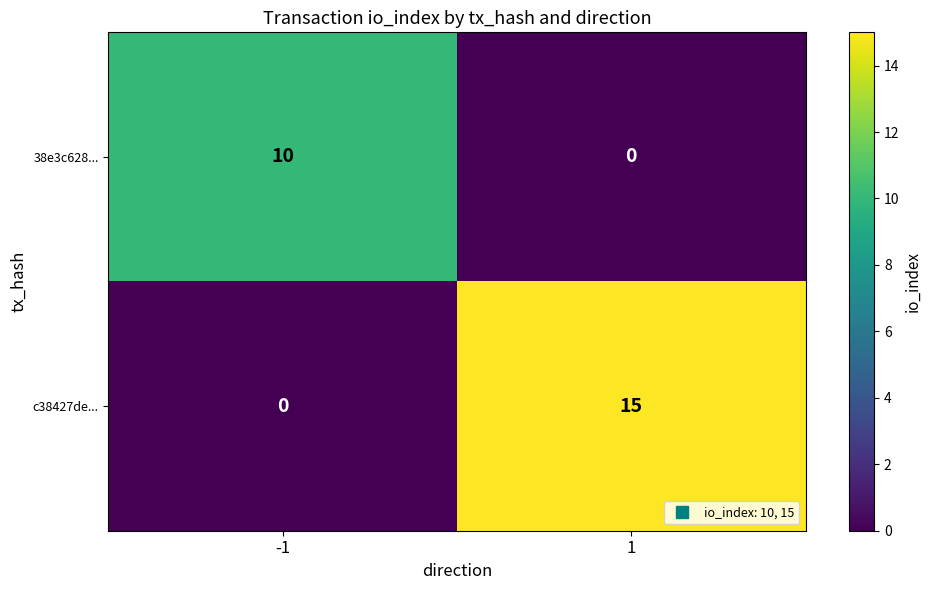

What is the maximum value shown in the chart?

15